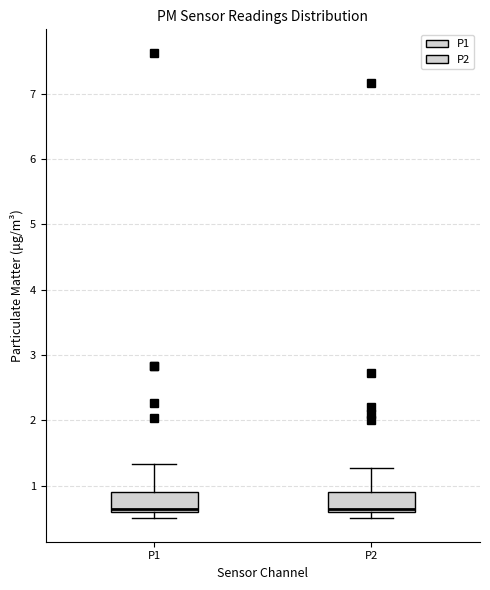

Where does the median line of the box for P1 sit on the y-axis? The values are not printed on the chart, so give them approximately, as read against the axis.

0.7